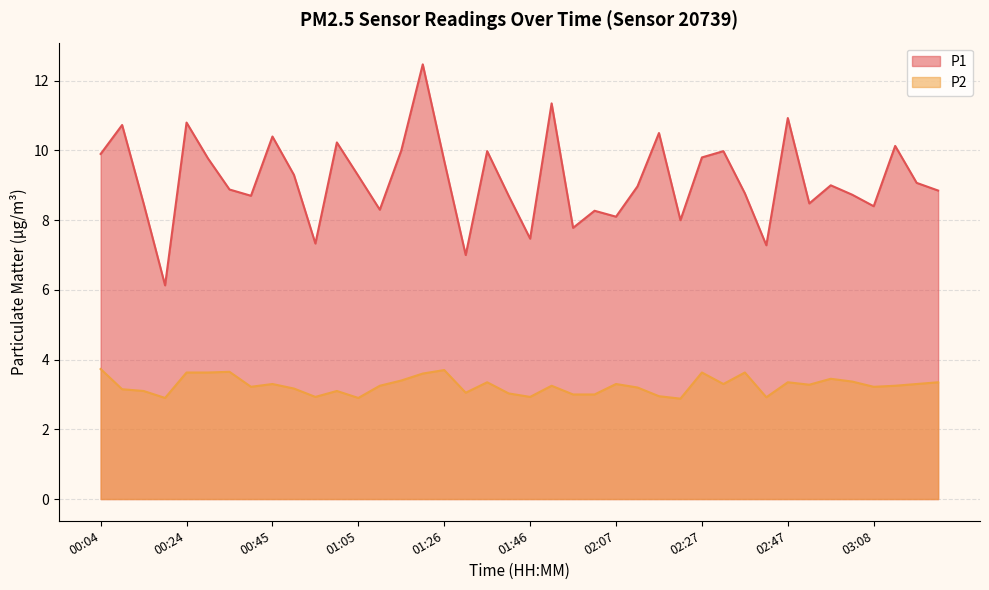

How many values in the P1 series are below 9?

20